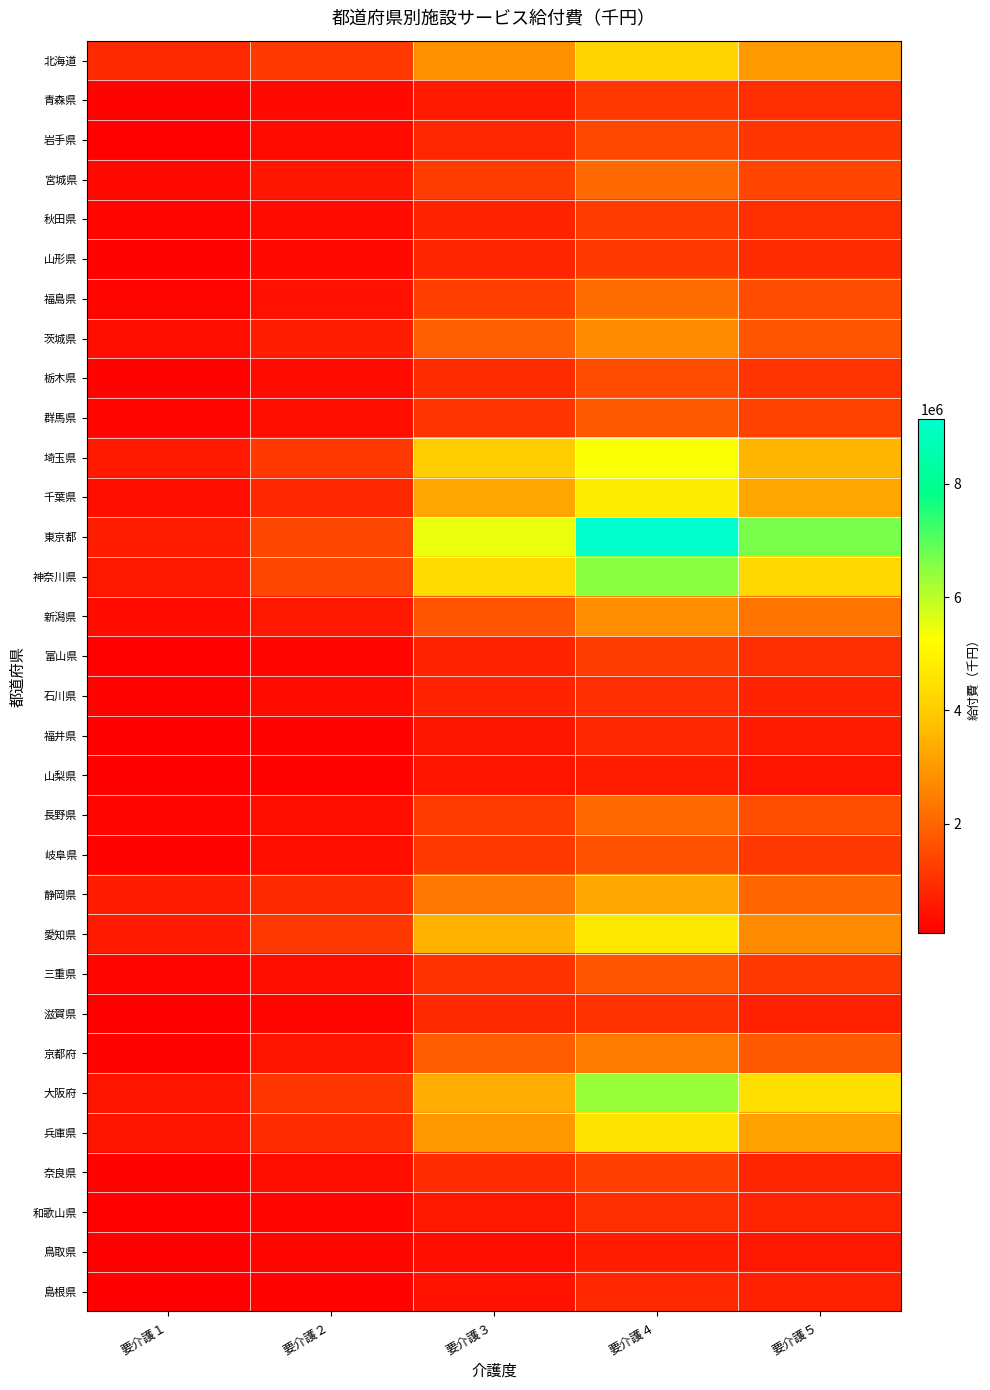

List the series in order of their peak value, lowest first.

鳥取県, 山梨県, 福井県, 島根県, 石川県, 和歌山県, 滋賀県, 青森県, 山形県, 秋田県, 富山県, 奈良県, 岩手県, 栃木県, 岐阜県, 三重県, 群馬県, 宮城県, 長野県, 福島県, 京都府, 茨城県, 新潟県, 静岡県, 北海道, 兵庫県, 愛知県, 千葉県, 埼玉県, 大阪府, 神奈川県, 東京都